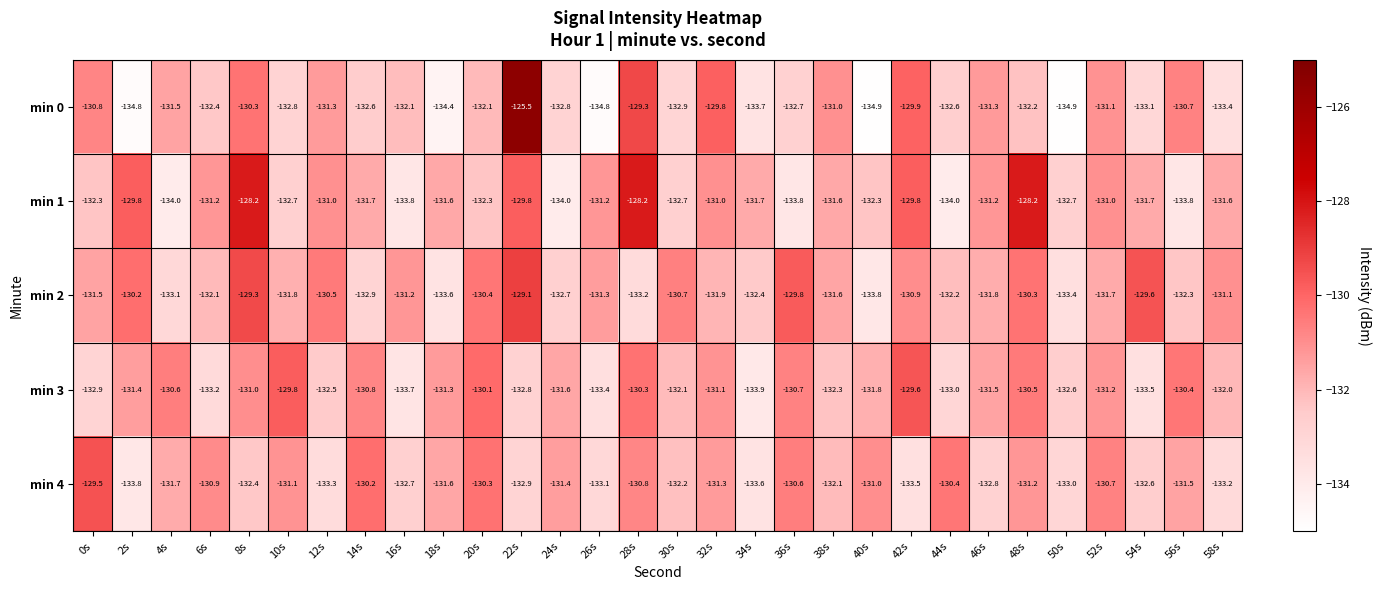

What is the sum of the min 0 values at 54s and 14s?

-265.7